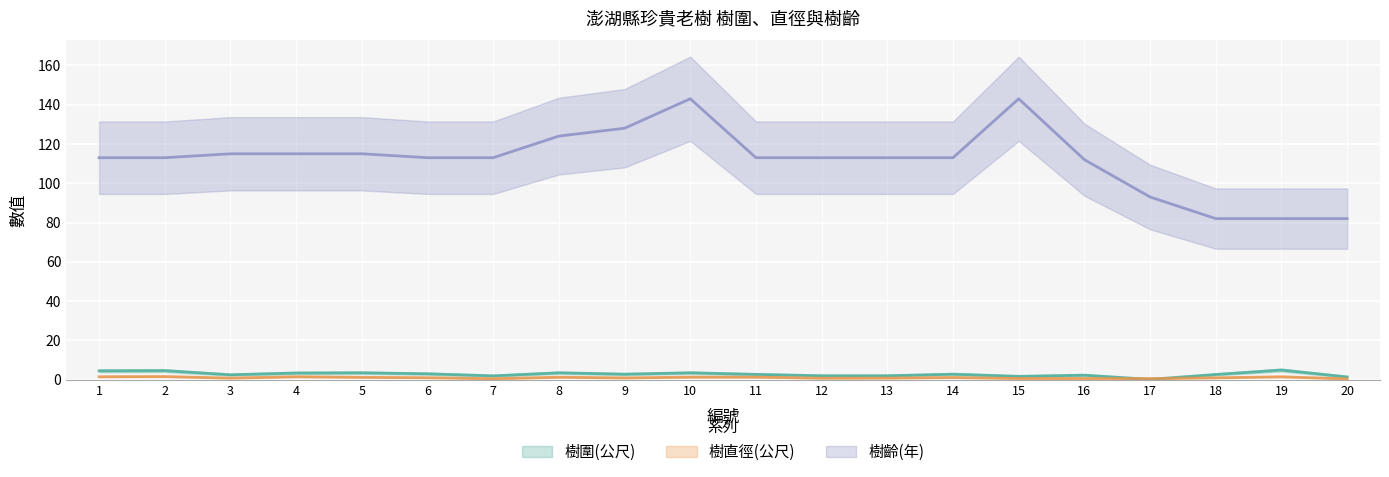

What is the sum of all 樹圍(公尺) values?

55.9